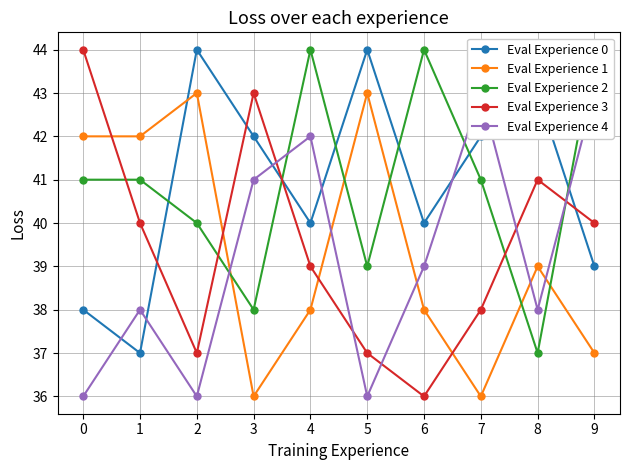

Reading left to right, transcribe all the data shown in this chart.

Eval Experience 0: 38	37	44	42	40	44	40	42	43	39
Eval Experience 1: 42	42	43	36	38	43	38	36	39	37
Eval Experience 2: 41	41	40	38	44	39	44	41	37	44
Eval Experience 3: 44	40	37	43	39	37	36	38	41	40
Eval Experience 4: 36	38	36	41	42	36	39	43	38	43